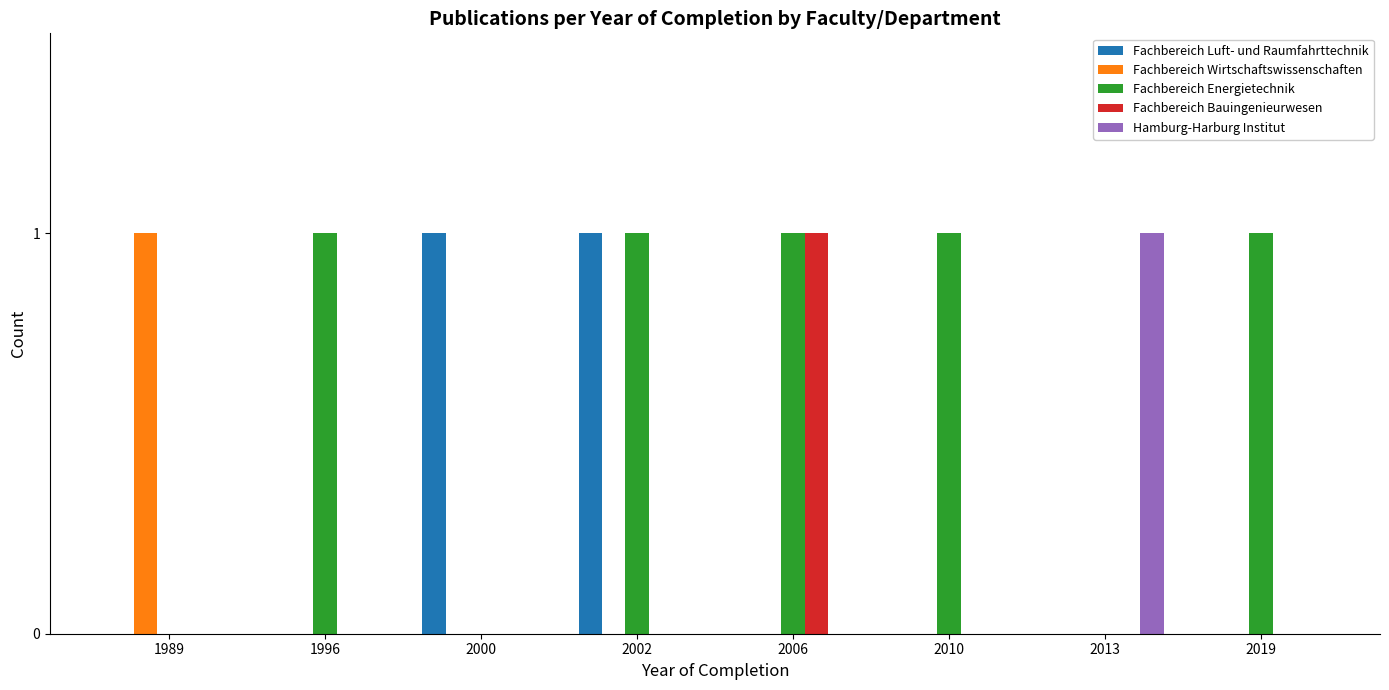

True or false: Fachbereich Bauingenieurwesen has a value of 0 at 1989.

True